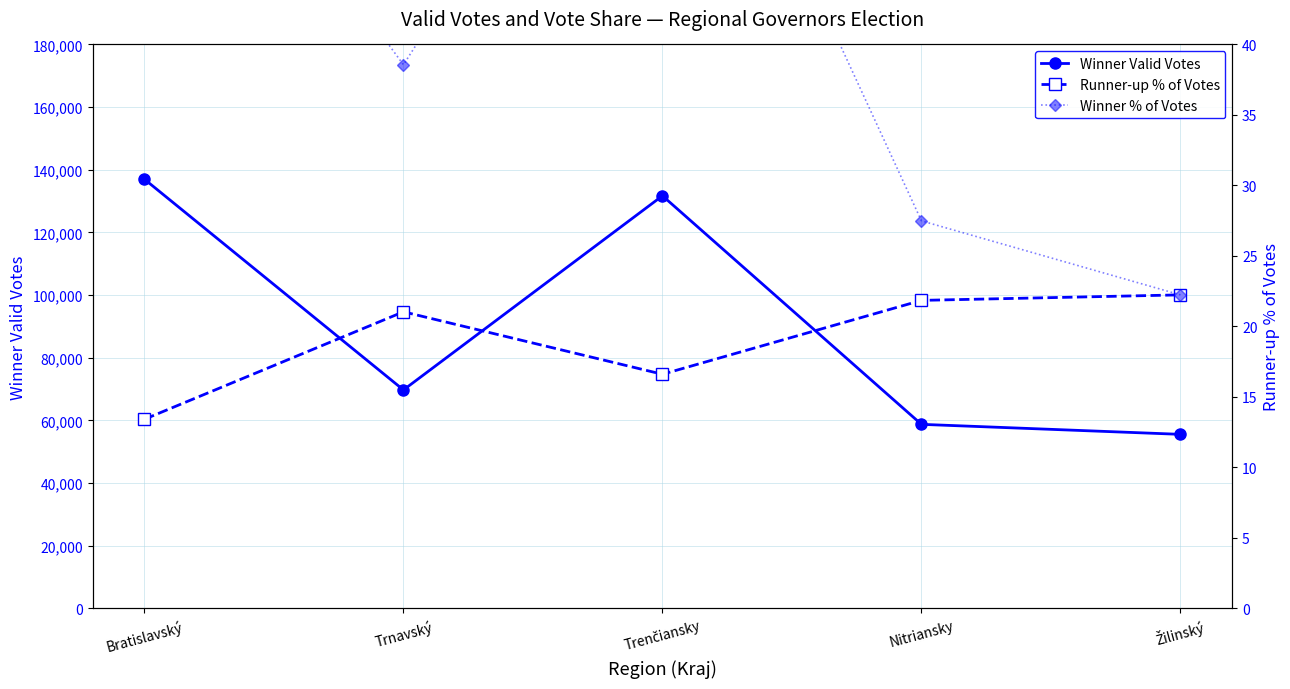

True or false: Winner Valid Votes and Runner-up % of Votes cross at least once.

False